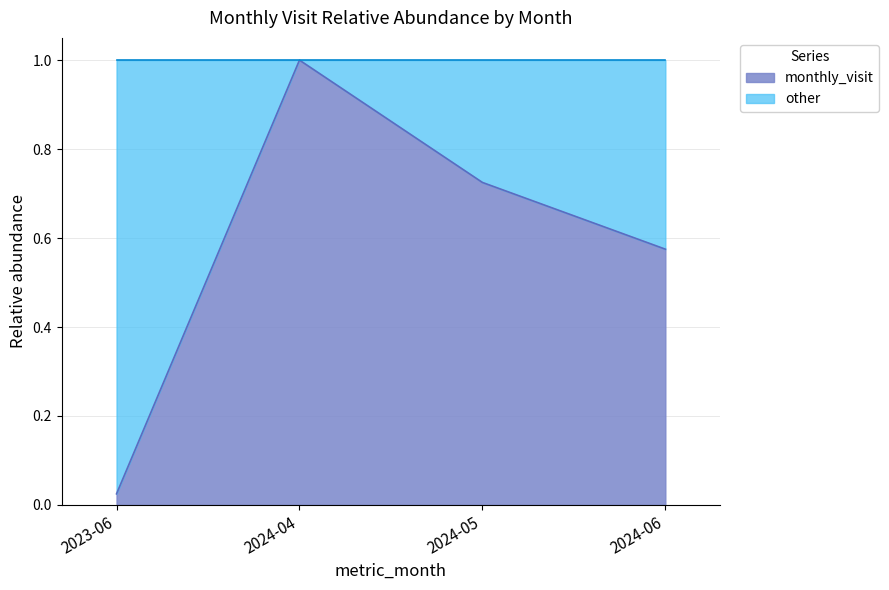

Which category has the highest value across all series?

2024-04